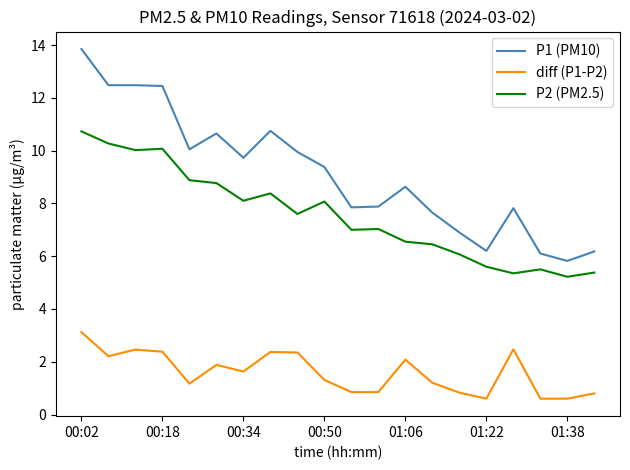

Rank the series by their average value, from highest to lowest.

P1 (PM10), P2 (PM2.5), diff (P1-P2)